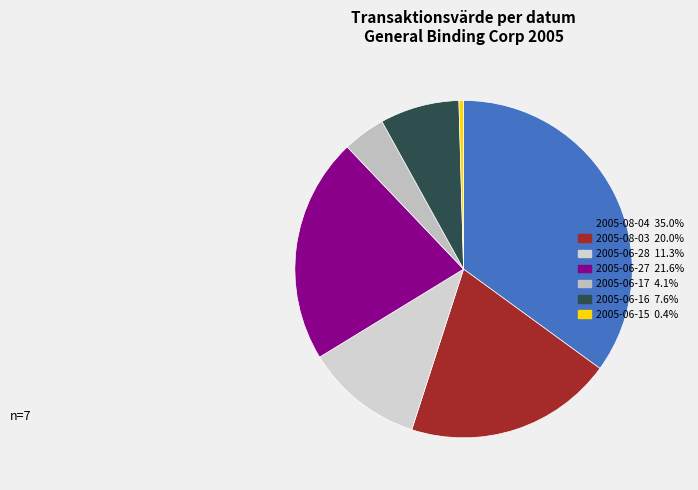

Between 2005-06-28 and 2005-06-16, which is larger?

2005-06-28